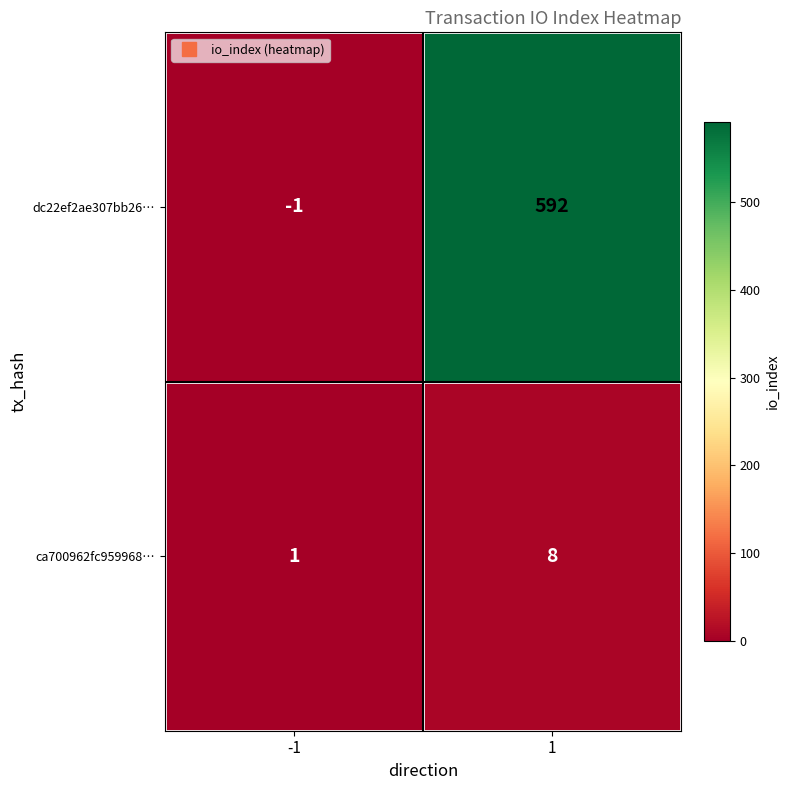

Reading right to left, list all the values displayed in this chart.

dc22ef2ae307bb26…: 592	-1
ca700962fc959968…: 8	1